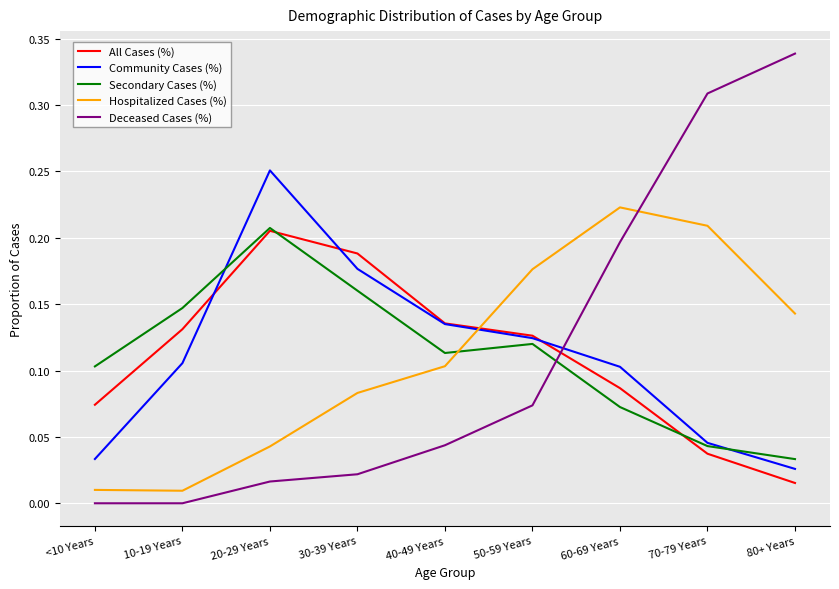

Is the value of Community Cases (%) at 50-59 Years greater than the value of Deceased Cases (%) at 10-19 Years?

Yes